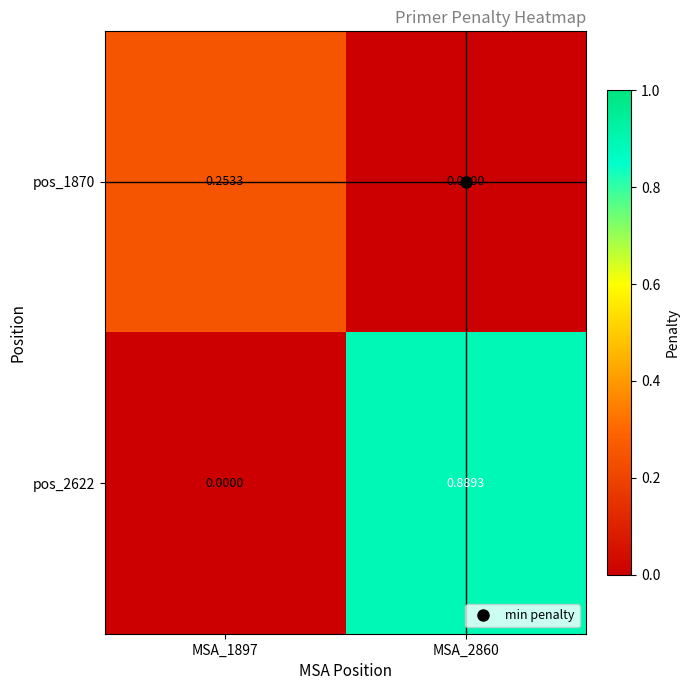

How many values in pos_2622 are above zero?

1